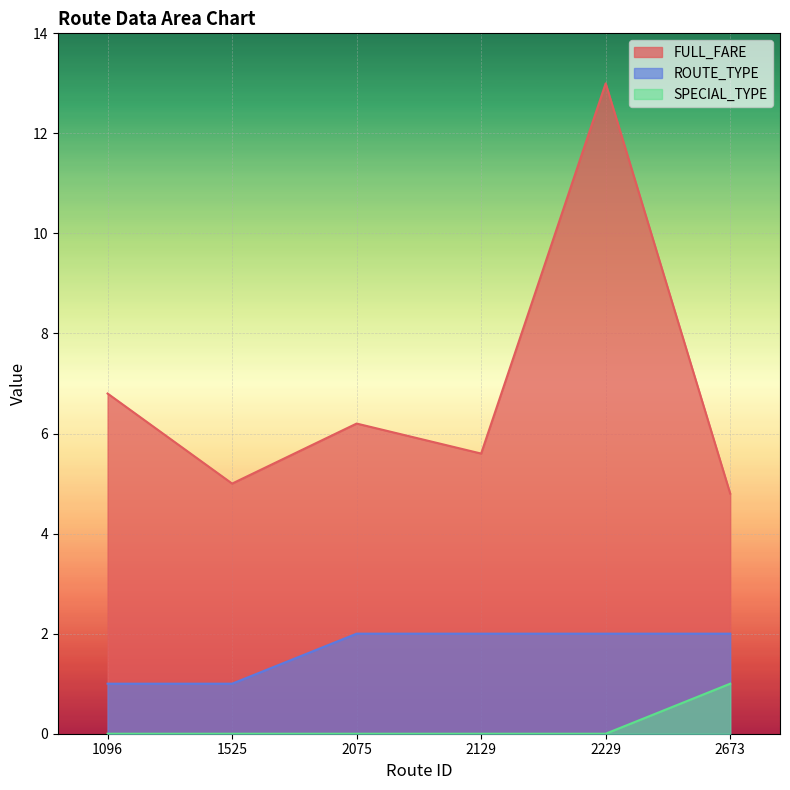

True or false: ROUTE_TYPE has more than 2 interior local peaks.

False